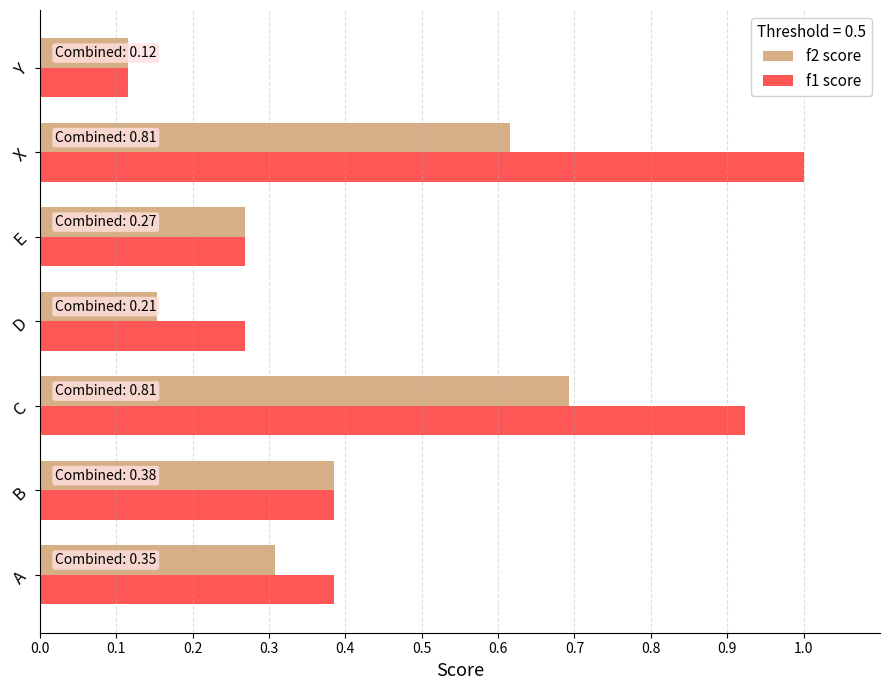

True or false: f2 score has a value of 0.3 at A.

True